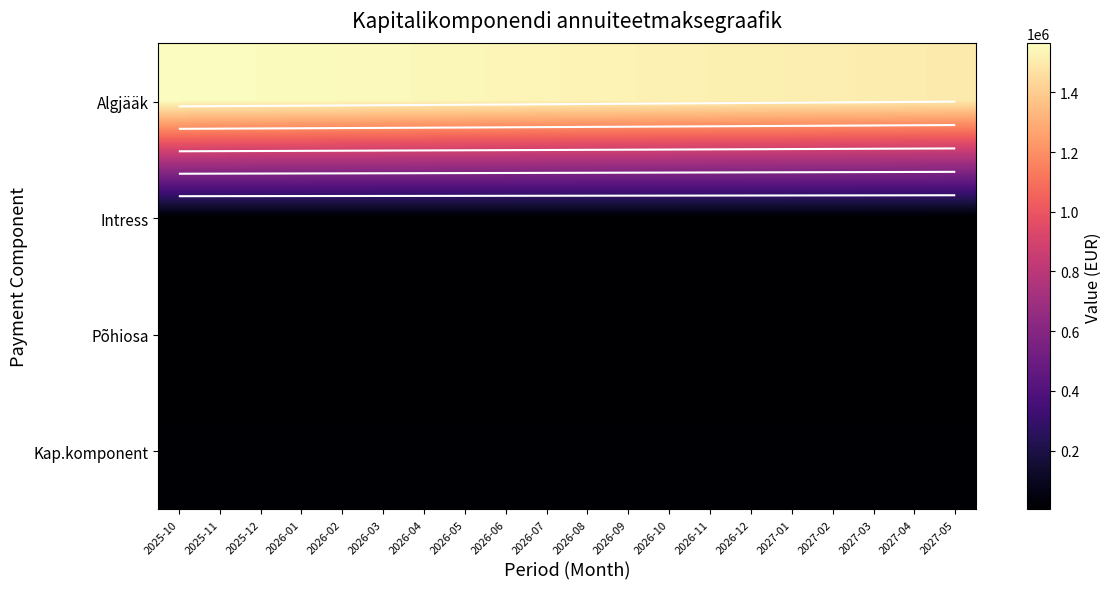

Count the number of data series in this chart.

4